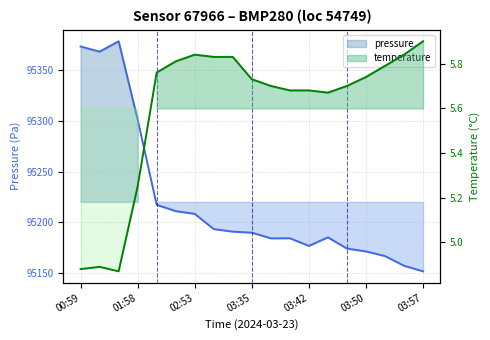

Rank the series by their maximum value, from lowest to highest.

temperature, pressure